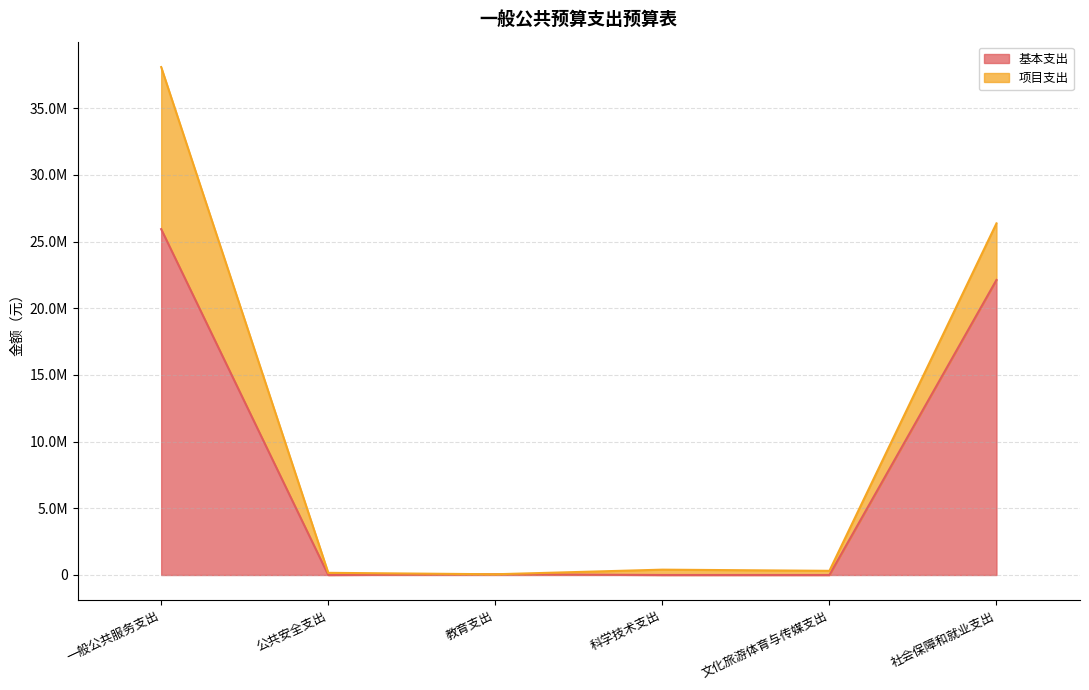

Does the chart have visible grid lines?

Yes